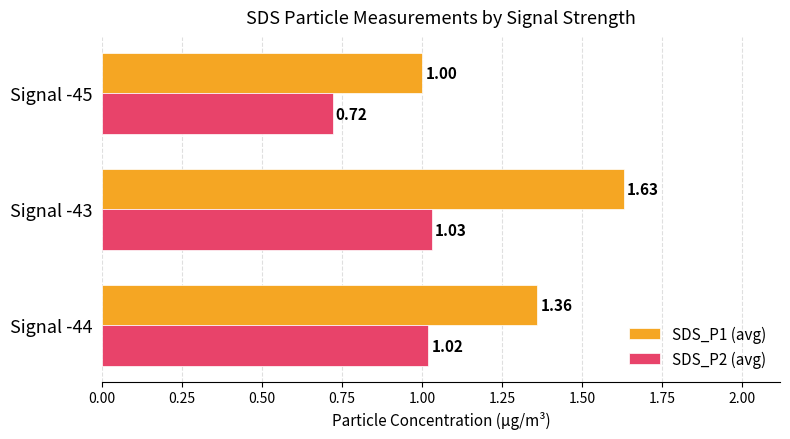

What is the difference between the highest and lowest values at Signal -45?

0.3